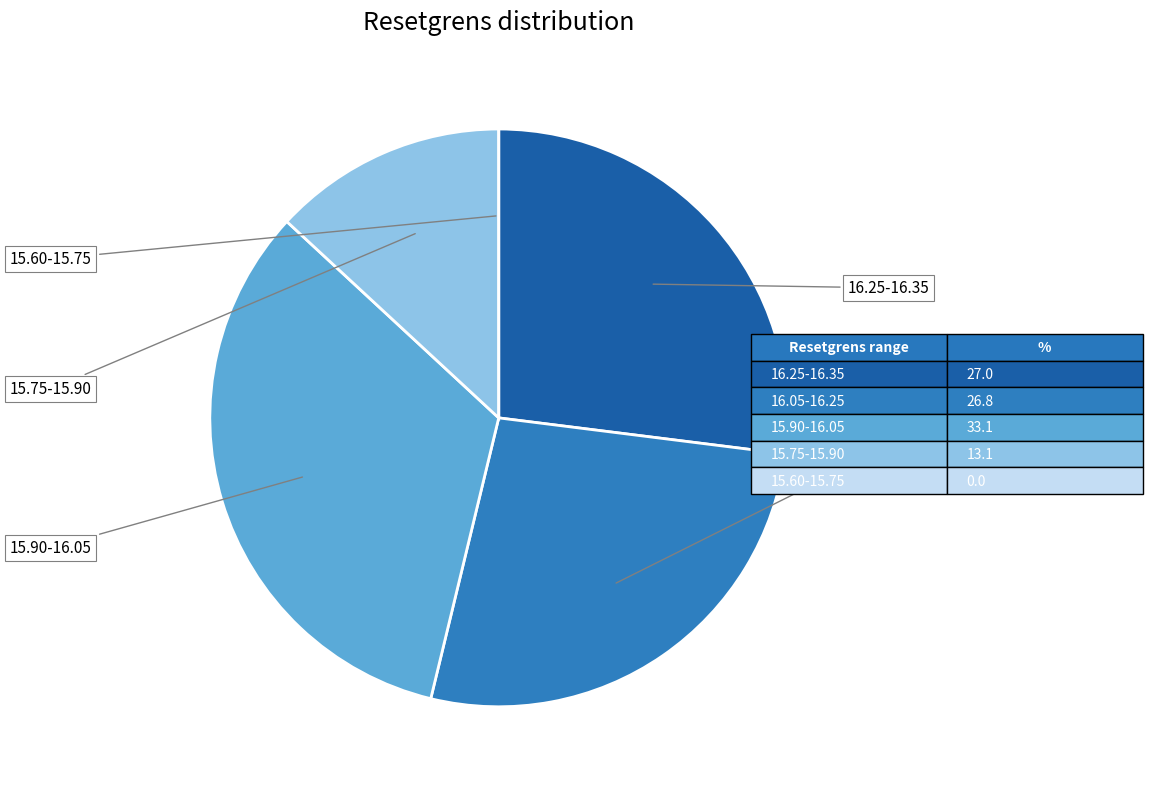

Is there any slice that represents more than half of the pie?

No